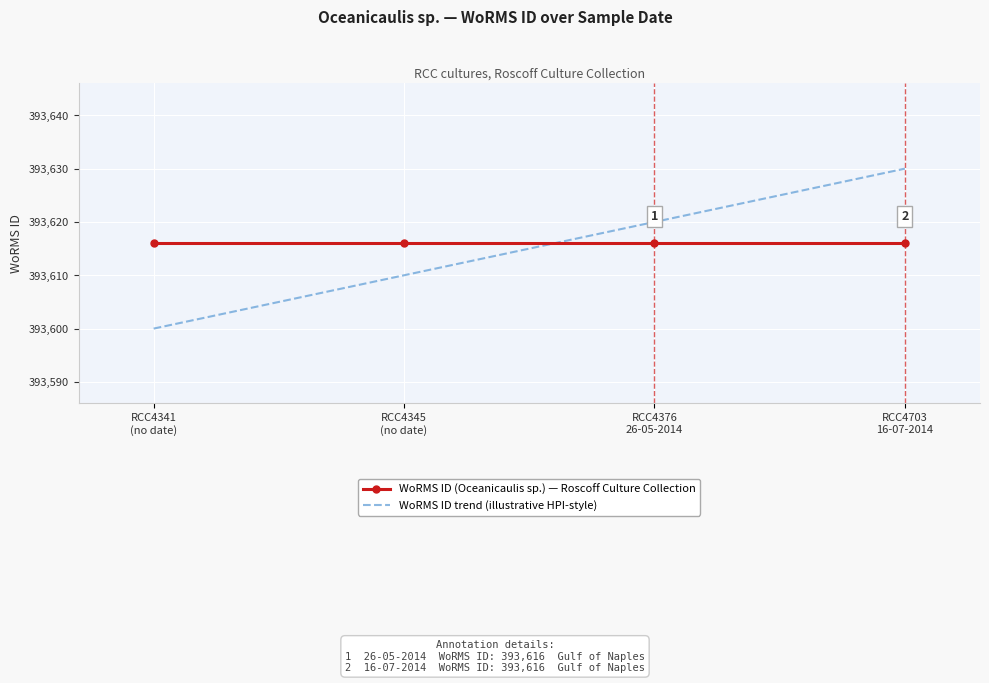

The WoRMS ID trend (illustrative HPI-style) series shows 393630 at RCC4703
16-07-2014. True or false?

True